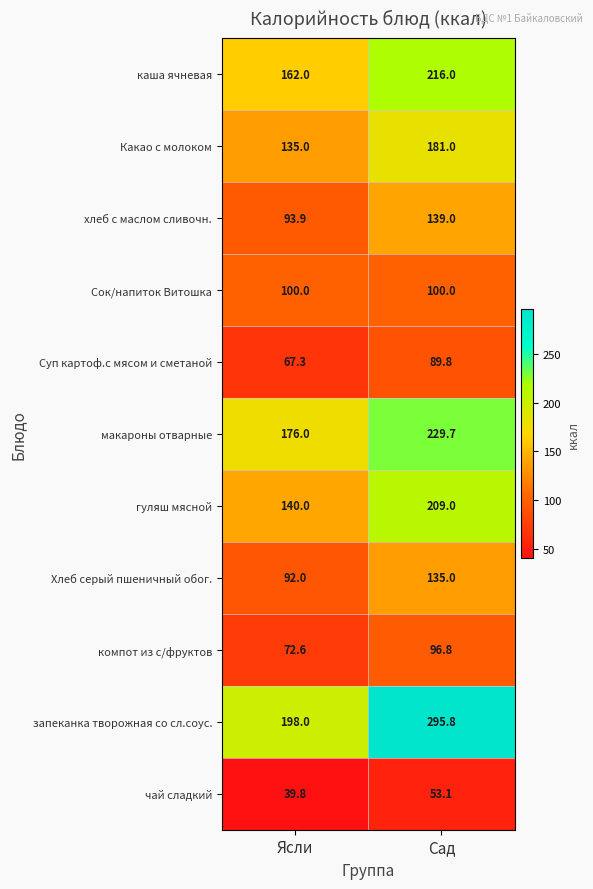

What is the difference between the maximum and minimum values in the Суп картоф.с мясом и сметаной series?

22.5